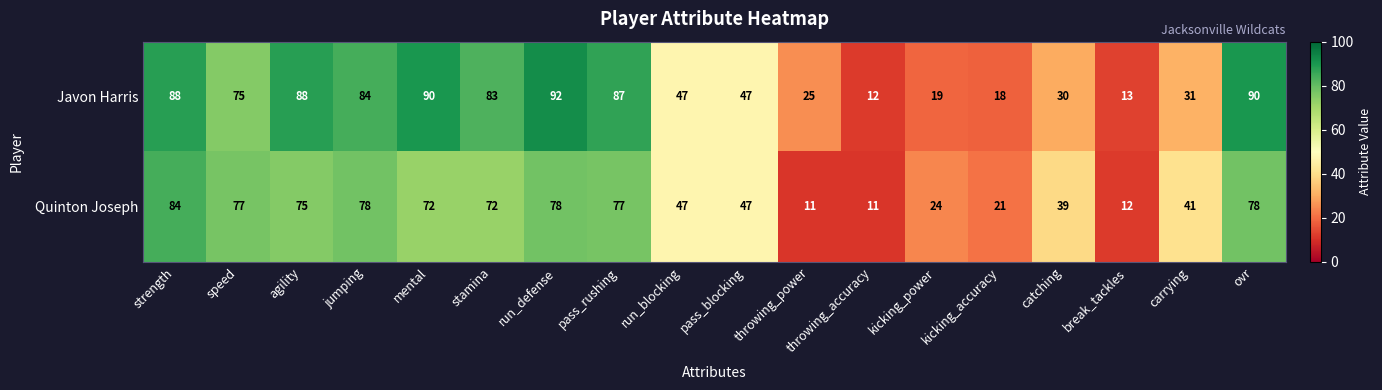

Rank the series by their average value, from lowest to highest.

Quinton Joseph, Javon Harris